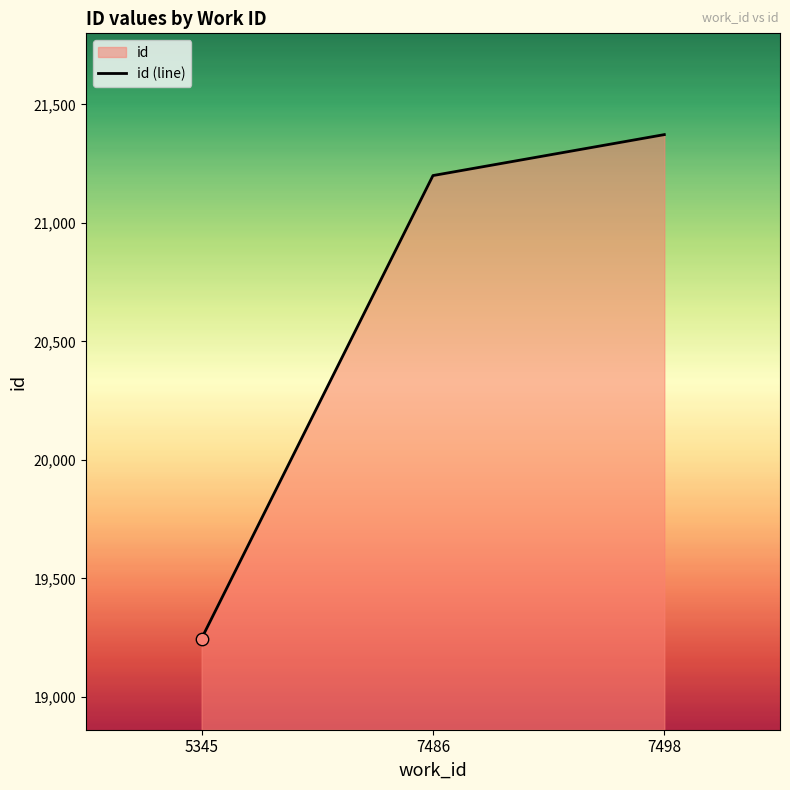

Approximately how many times larger is the value at 5345 compared to 7498?

0.9